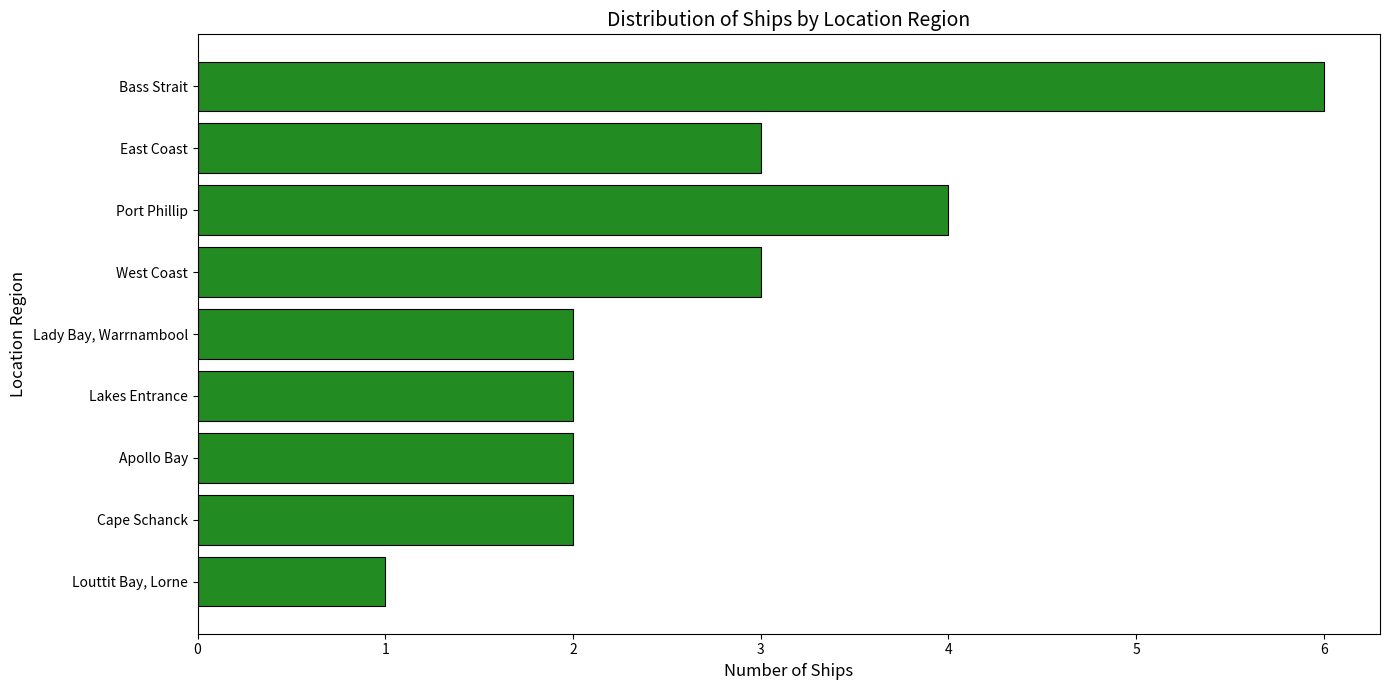

Which label corresponds to the largest value in the chart?

Bass Strait